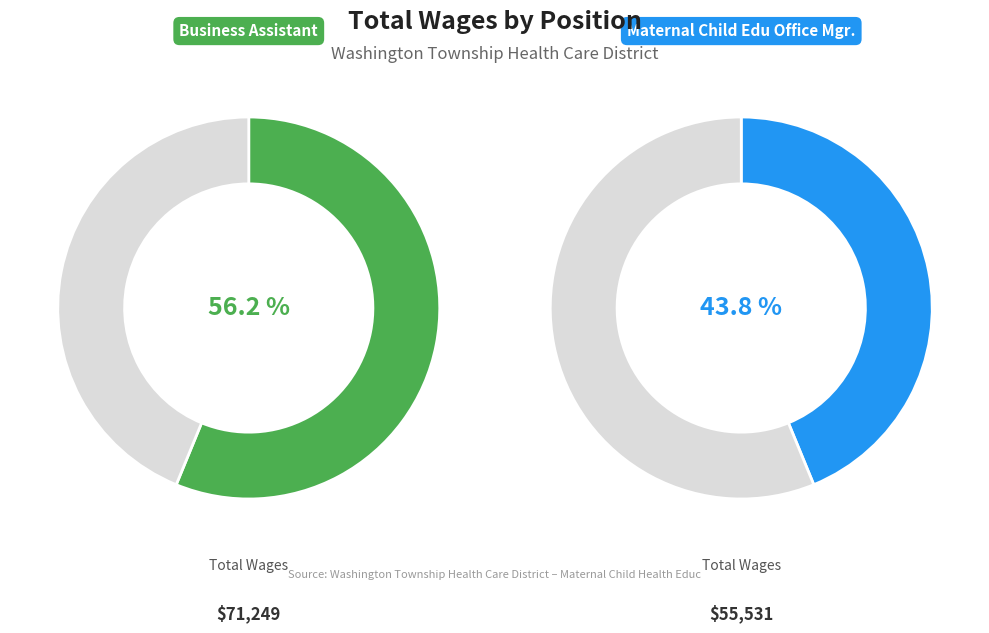

Which category has the smallest portion of the pie?

Maternal Child Edu Office Mgr.